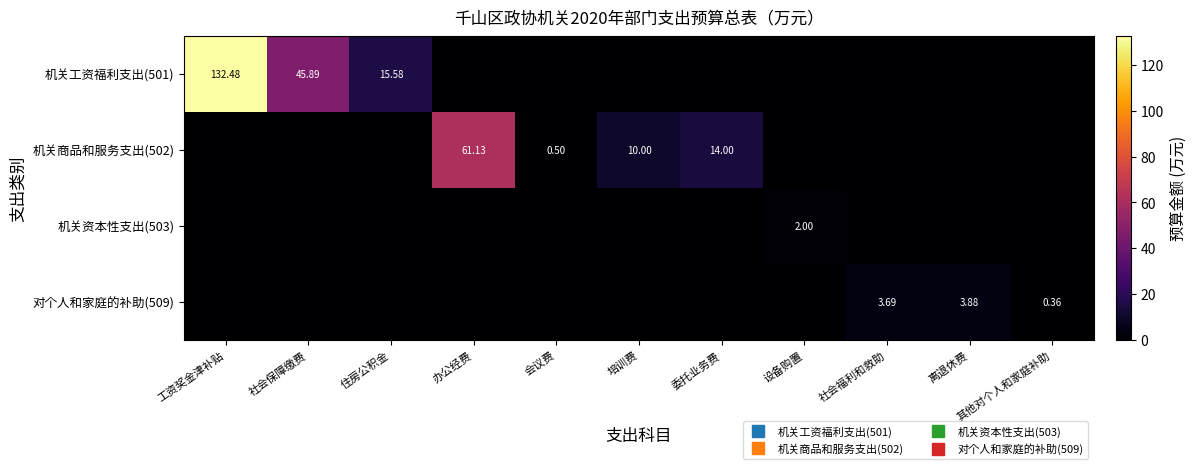

Which category has the lowest value in the 机关工资福利支出(501) series?

办公经费